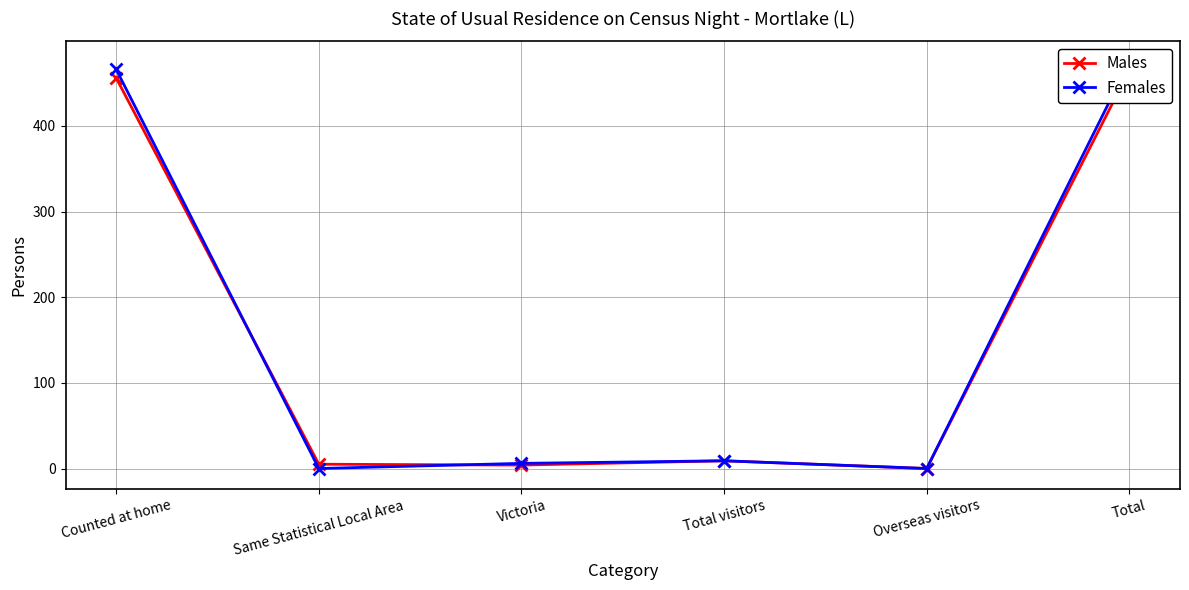

How many data points does each series have?

6